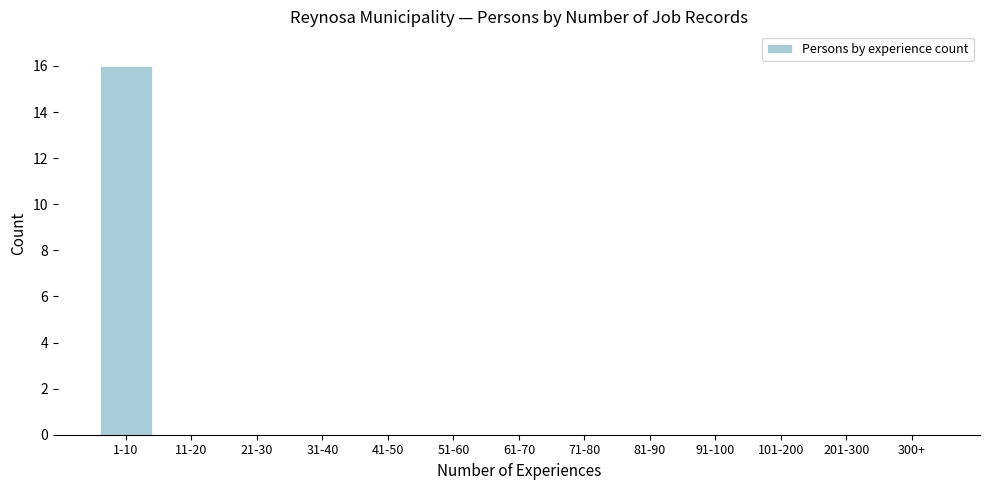

Reading left to right, extract all data points from this chart.

1-10=16	11-20=0	21-30=0	31-40=0	41-50=0	51-60=0	61-70=0	71-80=0	81-90=0	91-100=0	101-200=0	201-300=0	300+=0